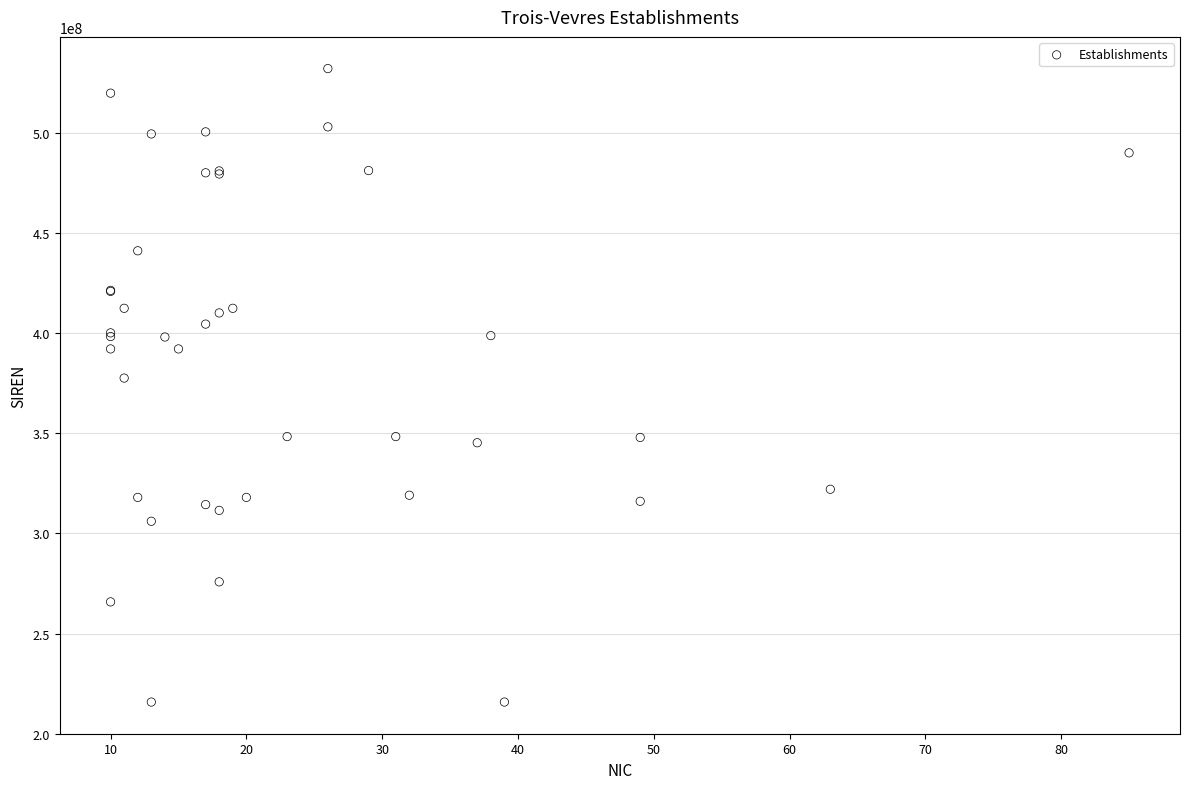

What Y value in the scatter plot is closest to 373901925?

377519921